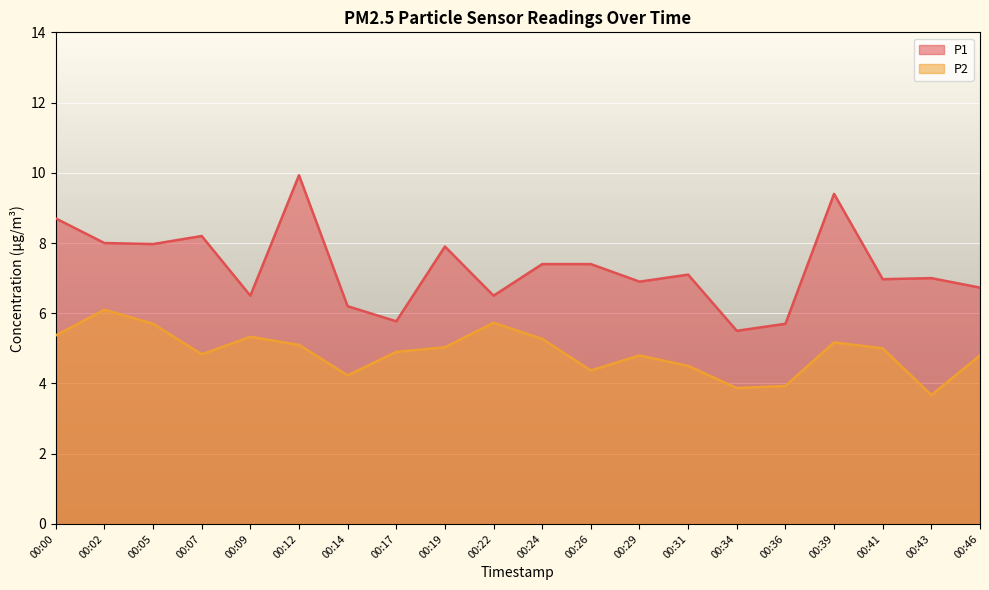

What are all the series names shown in the legend?

P1, P2